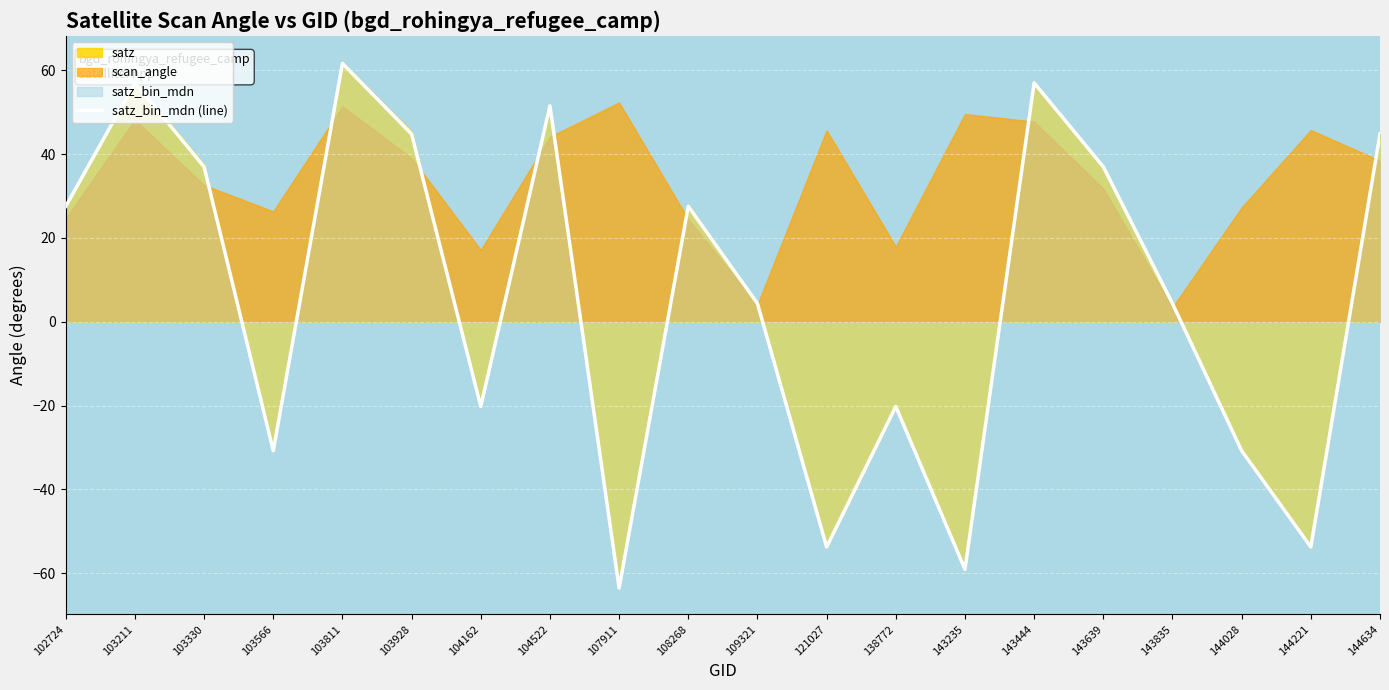

Where is the data nearest to the value 0?

109321